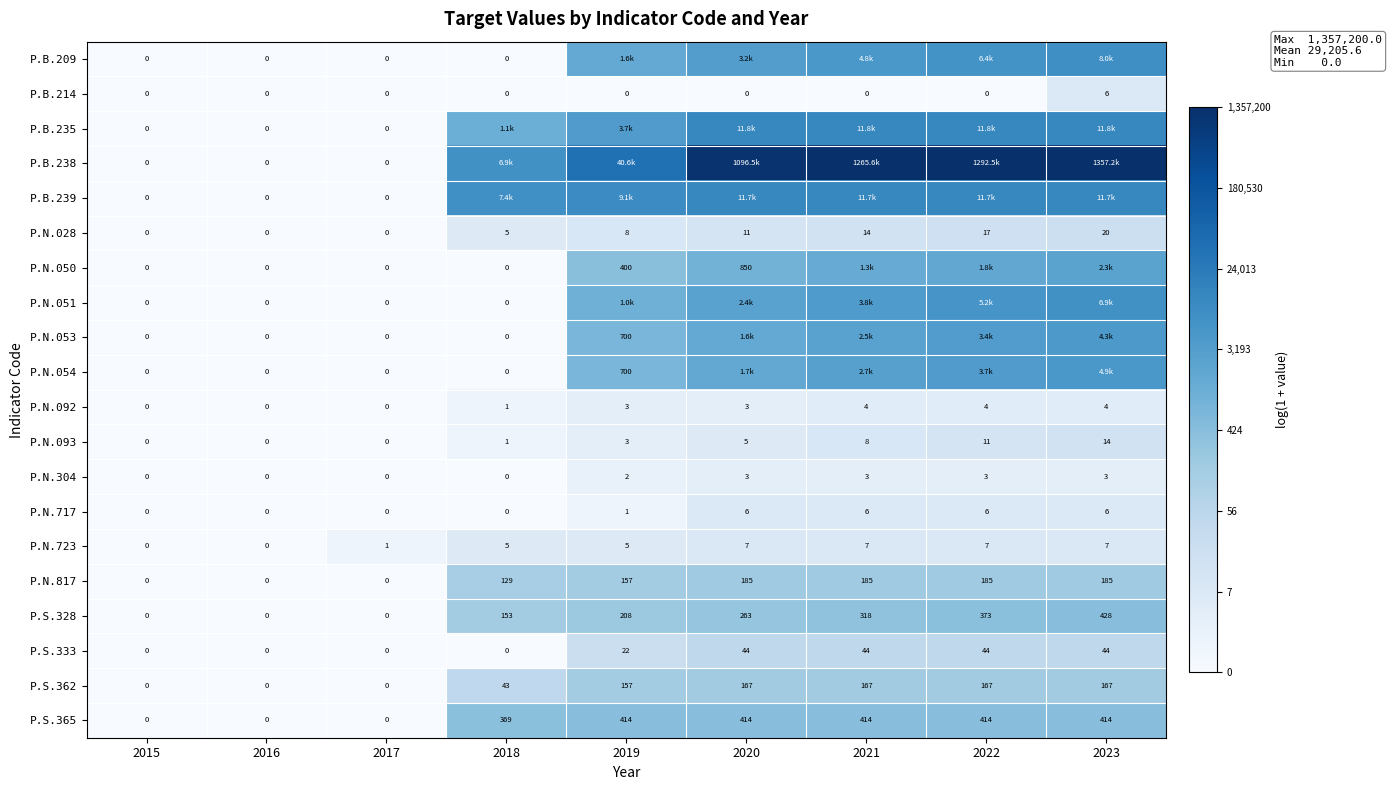

Is the value of P.N.093 at 2019 greater than the value of P.N.054 at 2015?

Yes